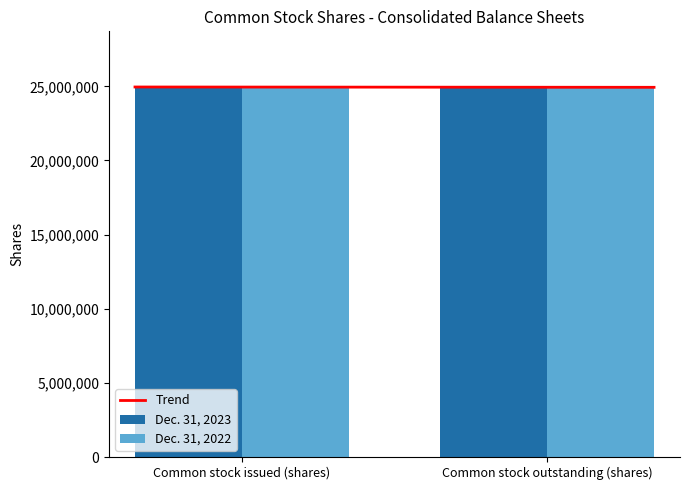

Are the bars horizontal?

No